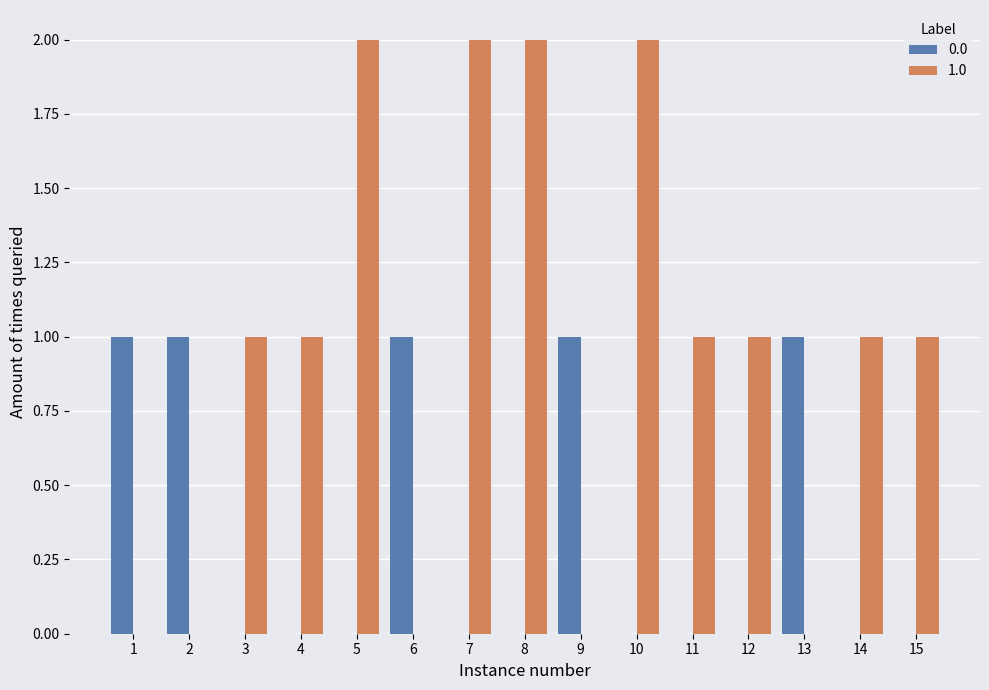

The 0.0 series shows 1 at 1. True or false?

True